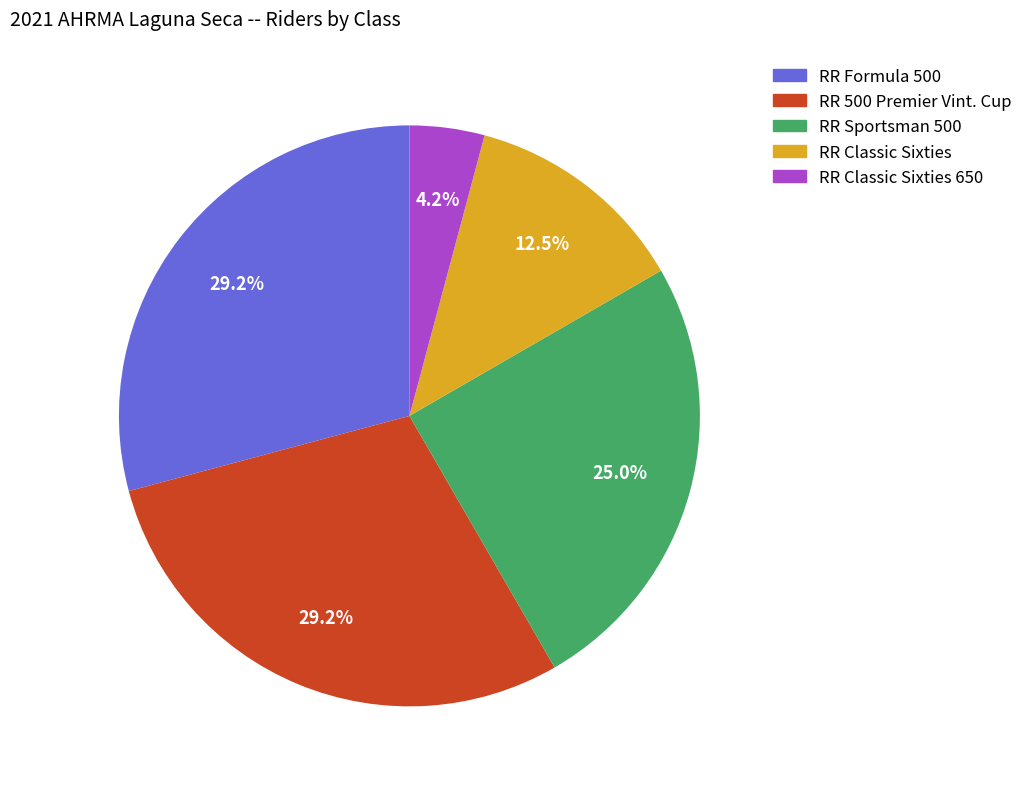

Is there a majority slice in this chart?

No